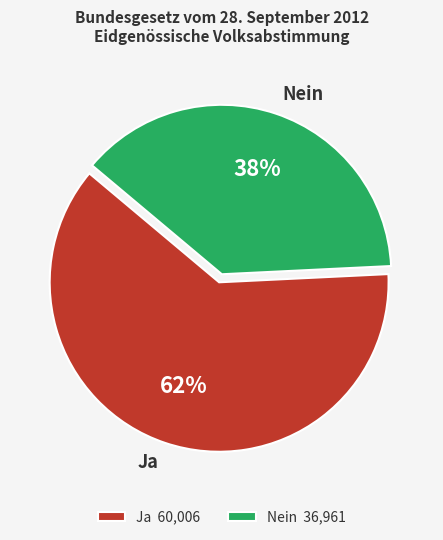

Does any single category account for the majority?

Yes